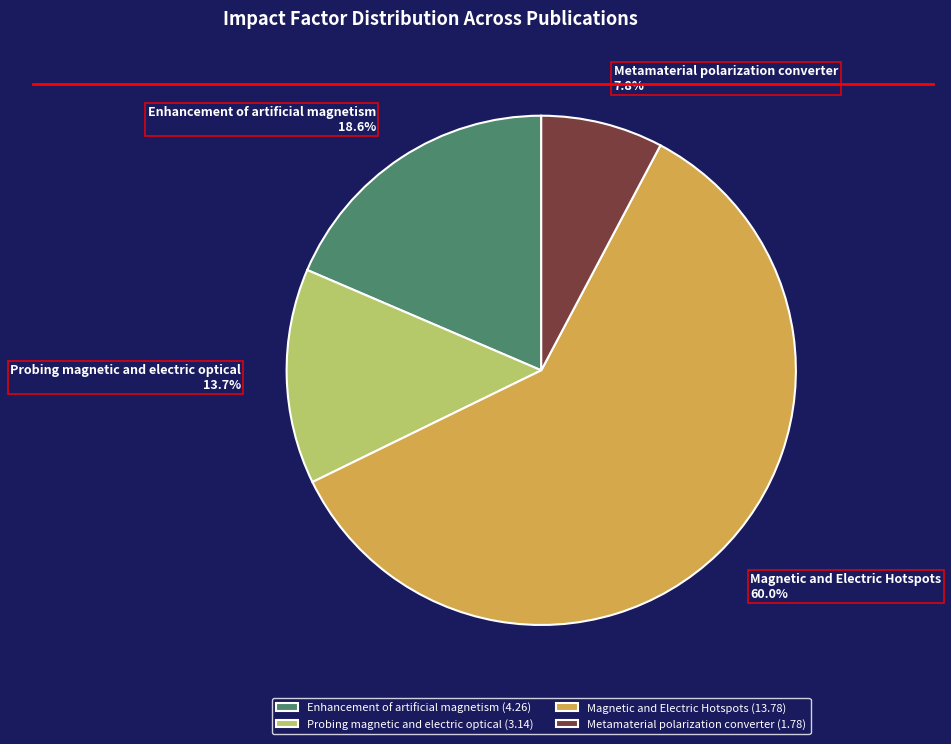

Approximately how many times larger is the value at Enhancement of artificial magnetism compared to Magnetic and Electric Hotspots?

0.3